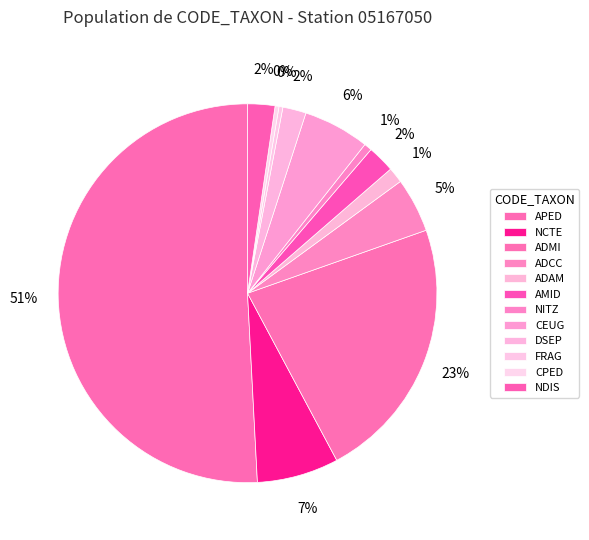

What percentage is NOT represented by ADAM?

98.7%